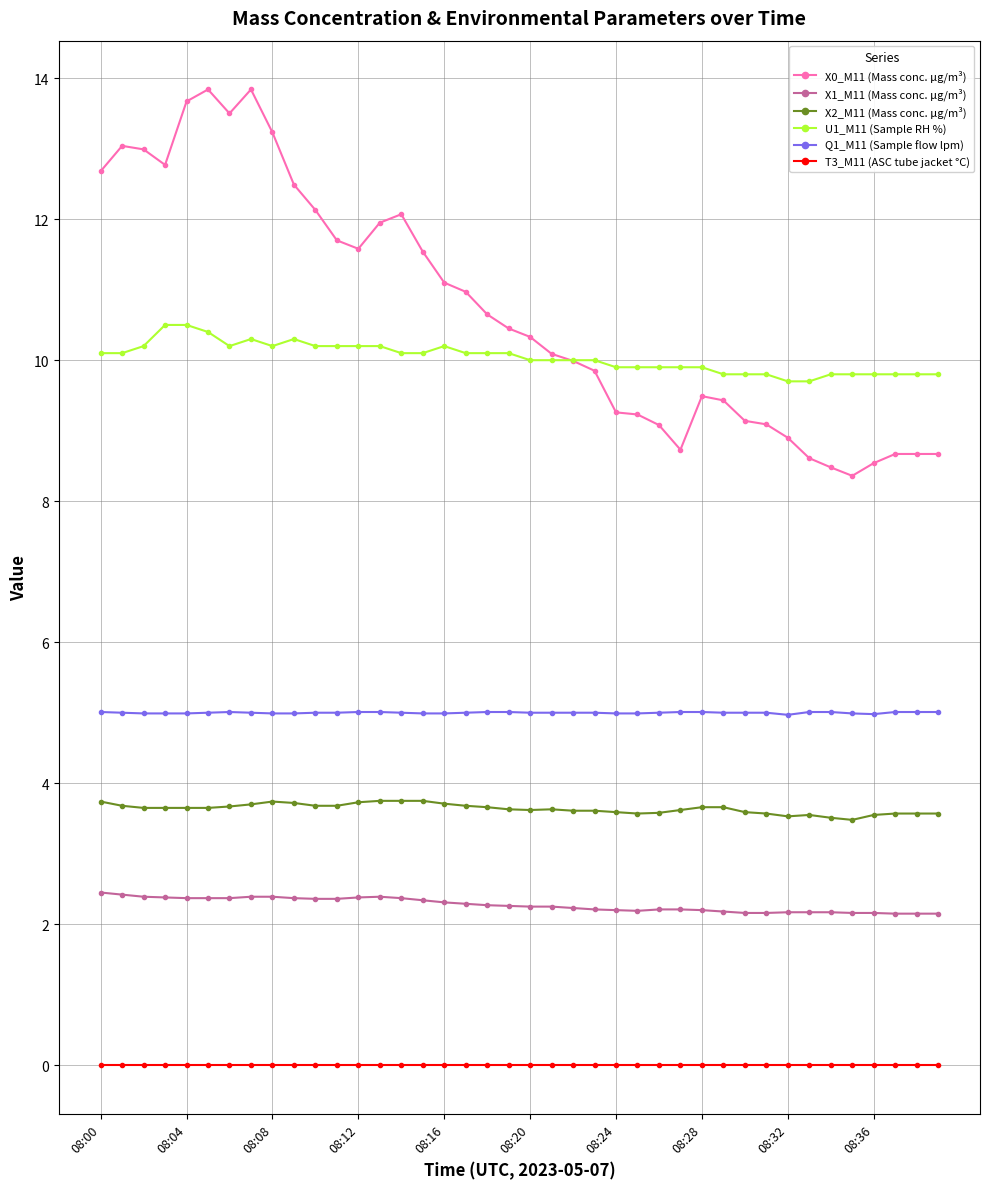

List the series in order of their peak value, highest first.

X0_M11 (Mass conc. μg/m³), U1_M11 (Sample RH %), Q1_M11 (Sample flow lpm), X2_M11 (Mass conc. μg/m³), X1_M11 (Mass conc. μg/m³), T3_M11 (ASC tube jacket °C)